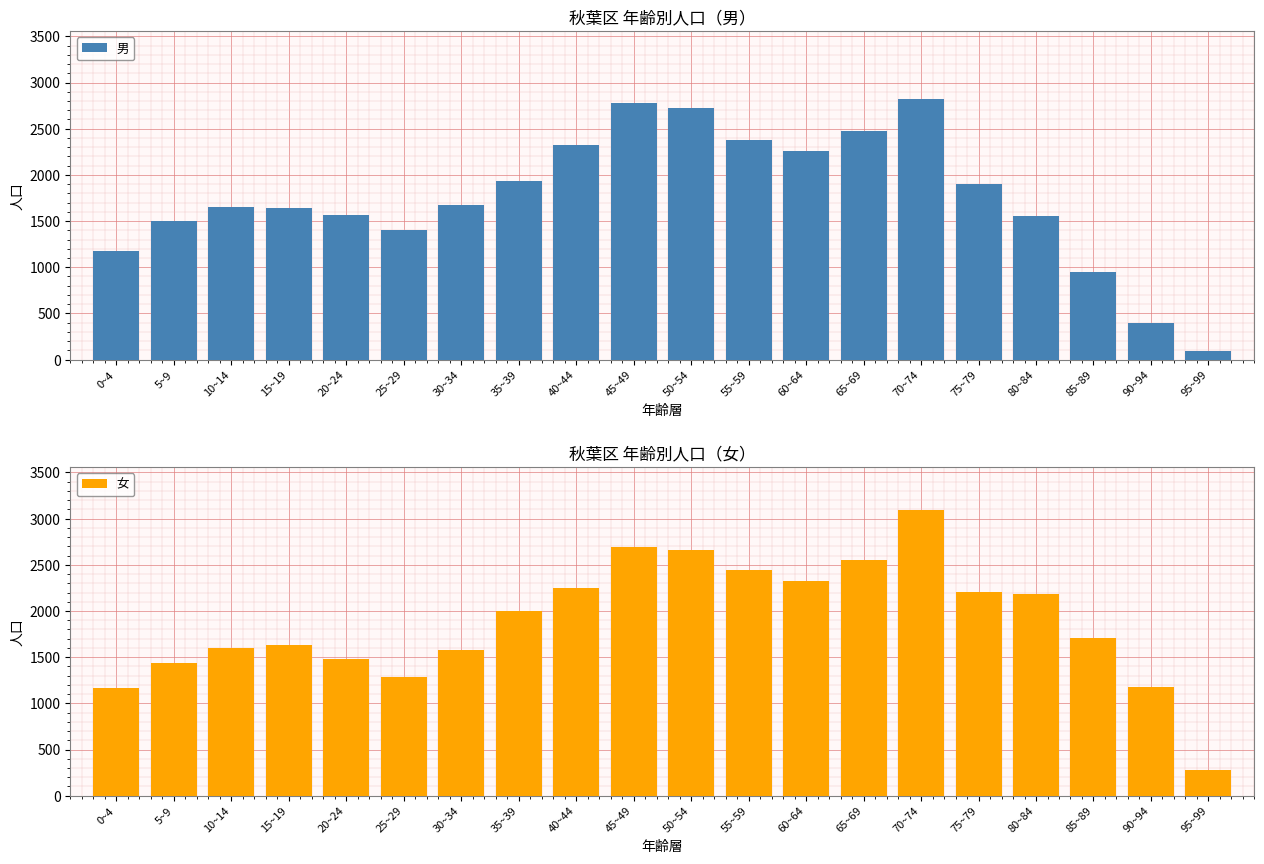

Count the number of categories in the chart.

20